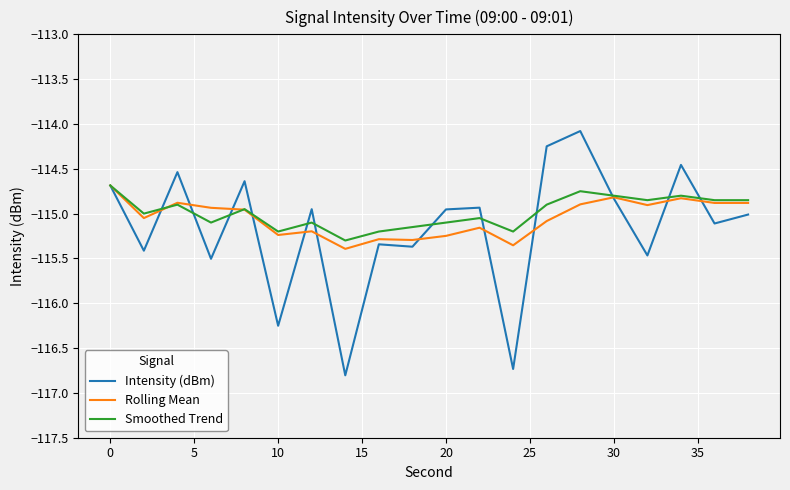

What is the greatest value displayed?

-114.1